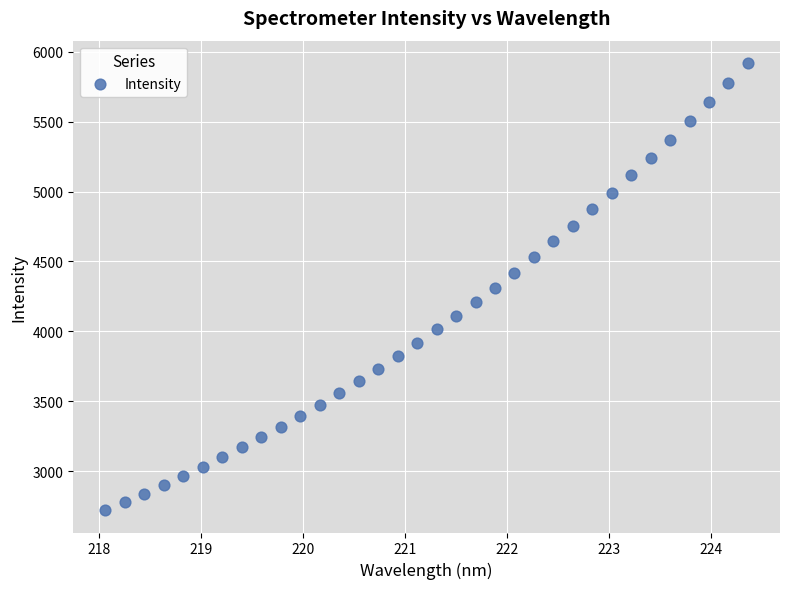

What is the range of Y values (max minus min)?

3196.9